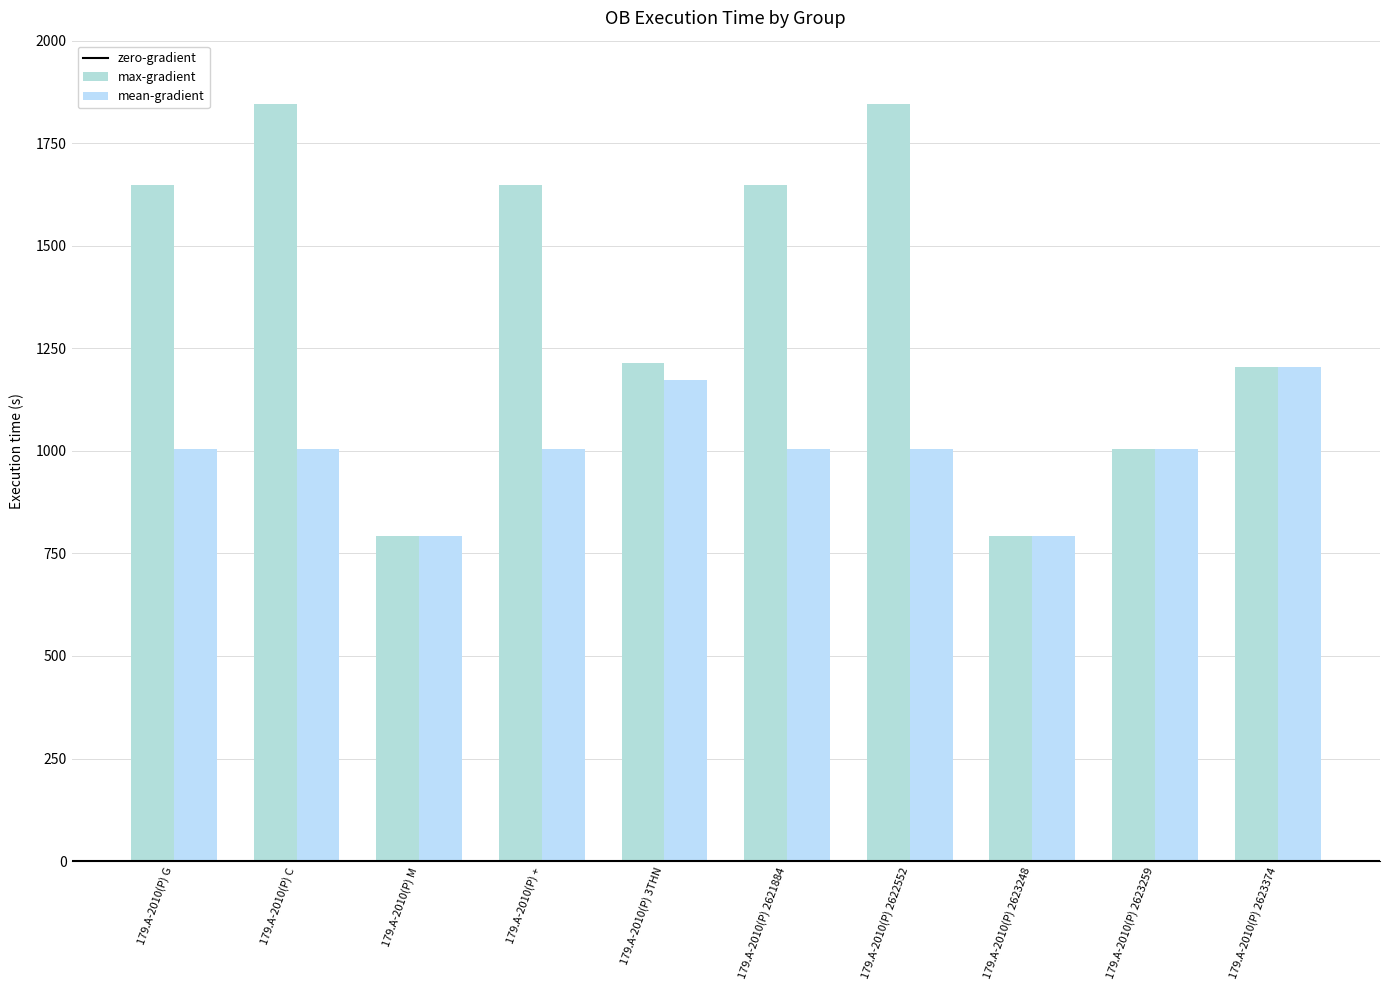

What is the sum of the max-gradient values at 179.A-2010(P) C and 179.A-2010(P) 2623259?

2850